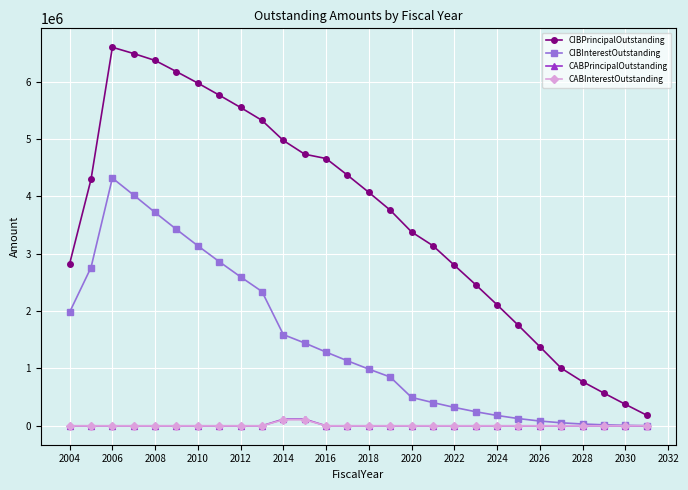

Which series has the largest range (max minus min)?

CIBPrincipalOutstanding